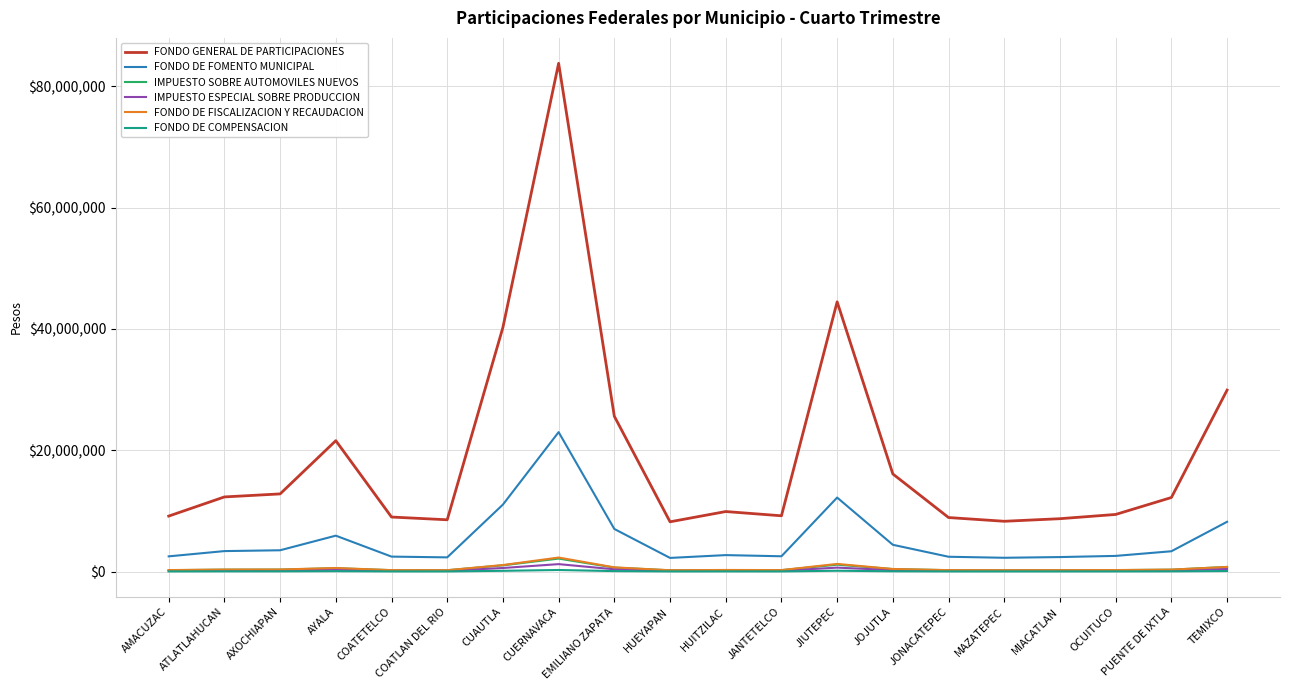

What is the total value across all series at MIACATLAN?

11716214